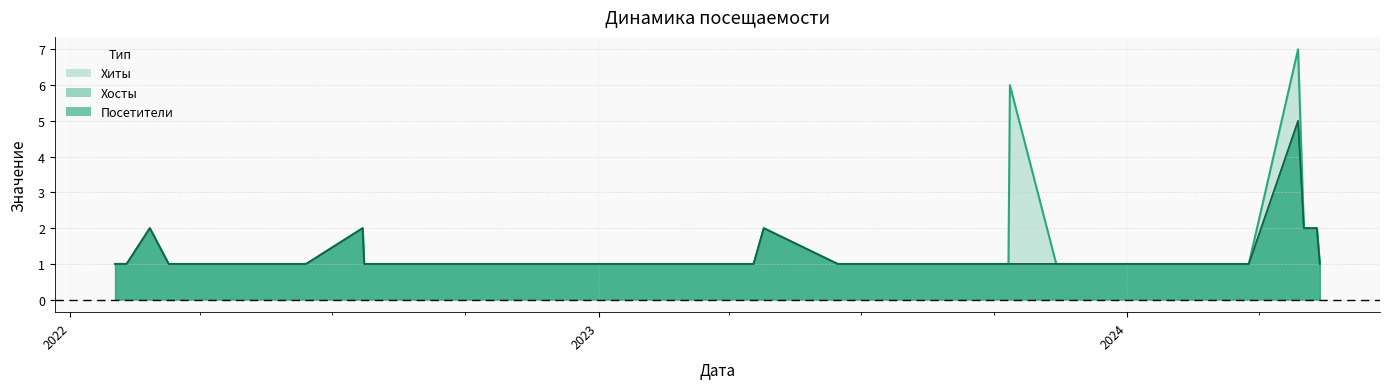

What is the difference between the Хосты values at 2024-05-02 and 2024-03-24?

1